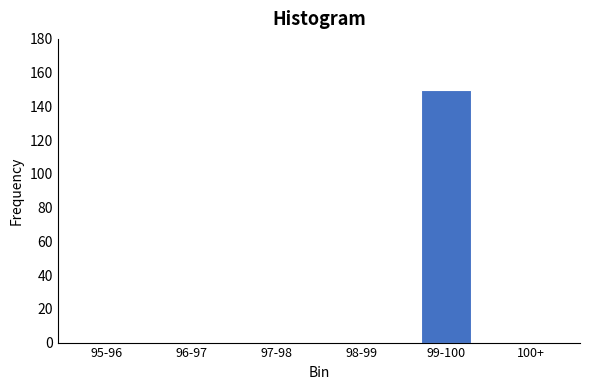

Reading right to left, list all the values displayed in this chart.

100+=0	99-100=150	98-99=0	97-98=0	96-97=0	95-96=0